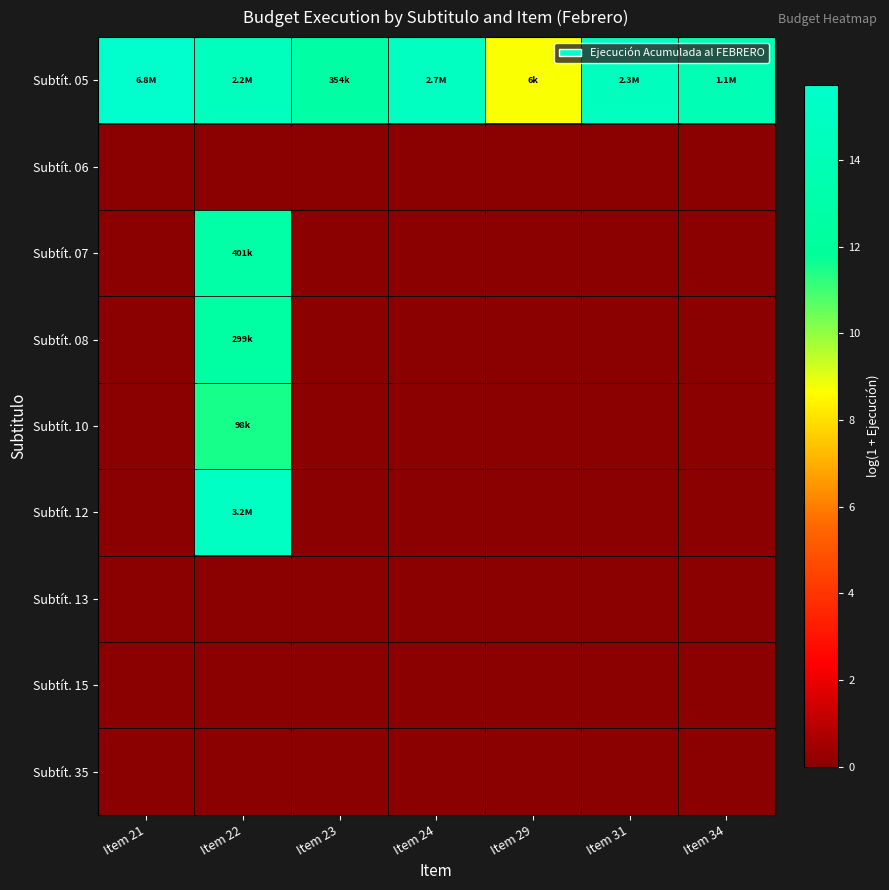

What is the maximum value shown in the chart?

15.7